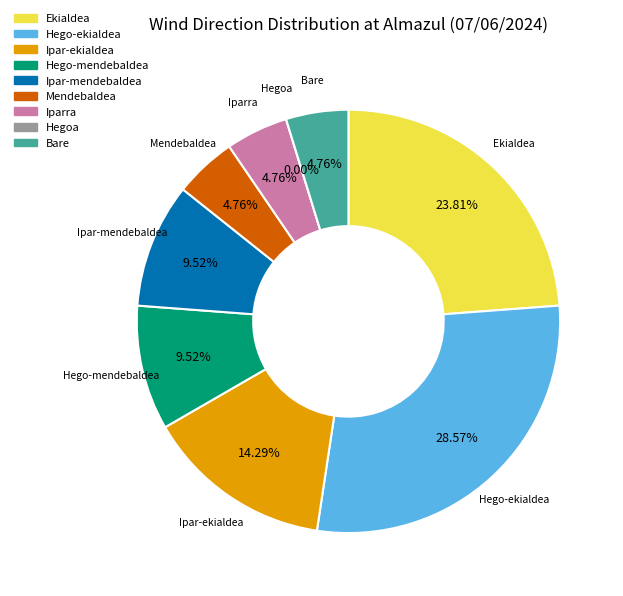

Is the sum of Bare and Hego-mendebaldea greater than half?

No